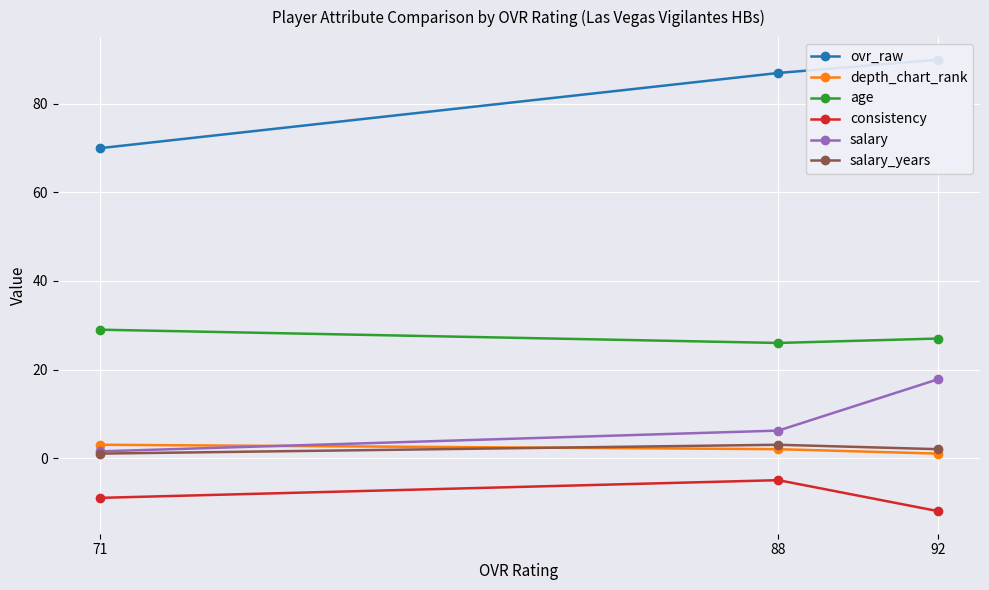

What is the value of the age point at the 2nd from the left?

26.0